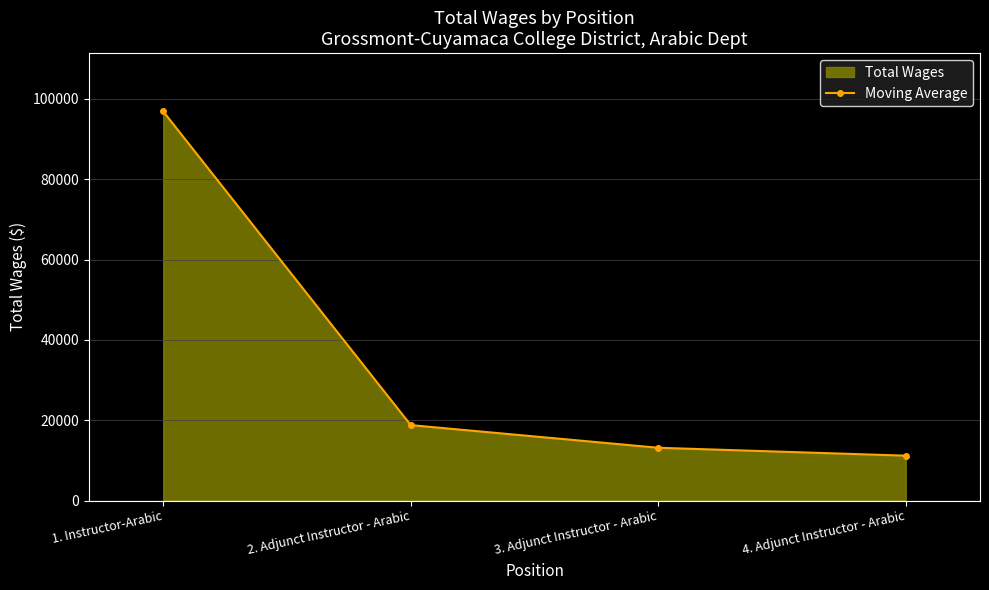

What is the average value?

34986